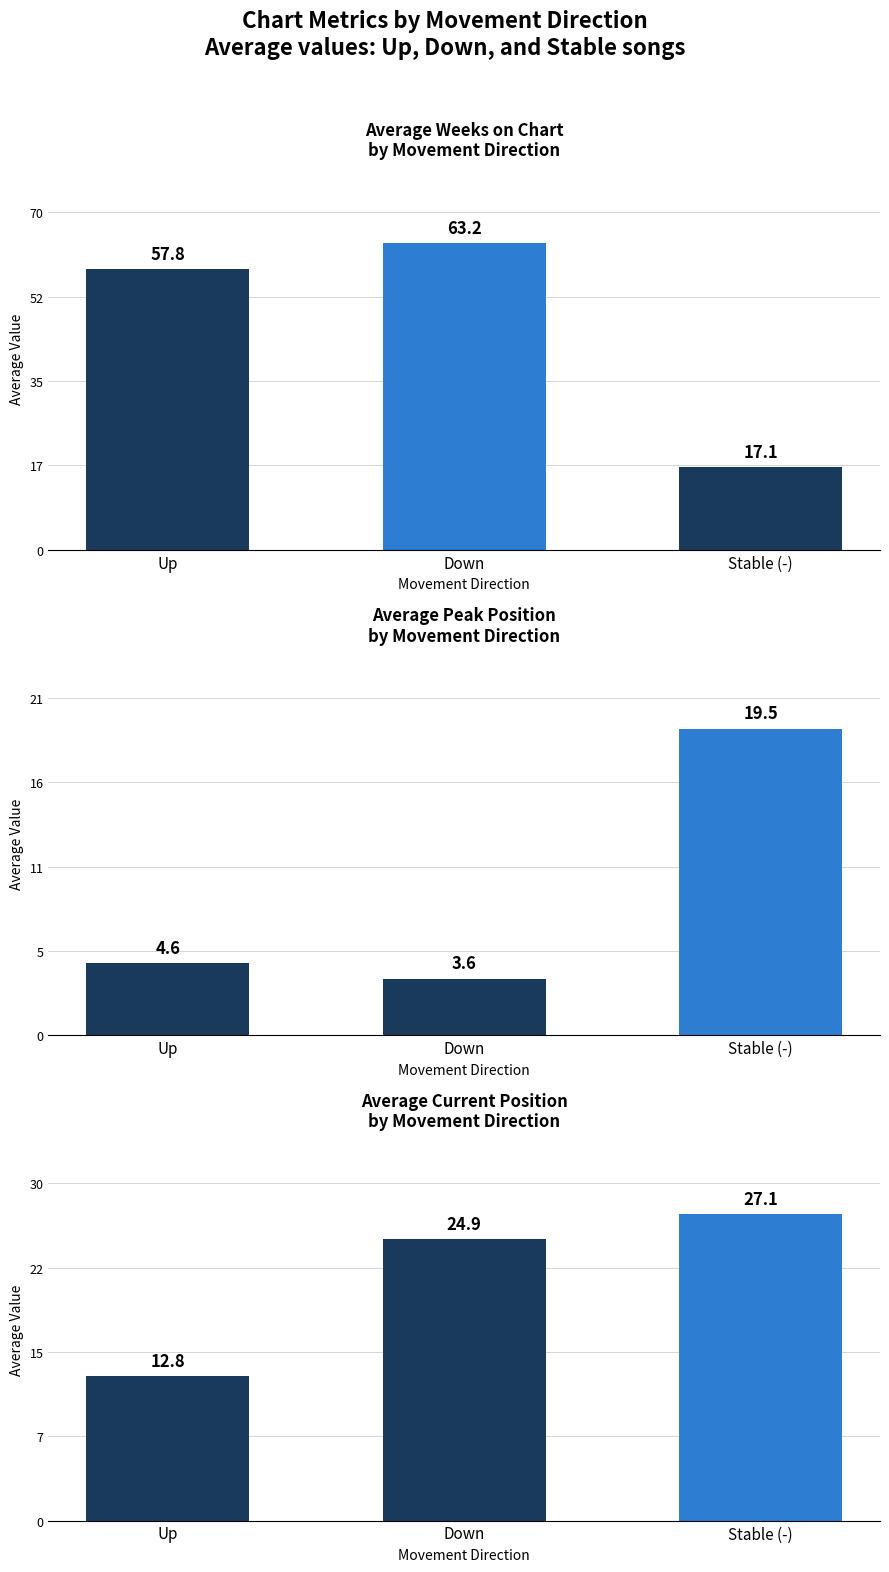

How many data points in Avg Current Position are above 24?

2